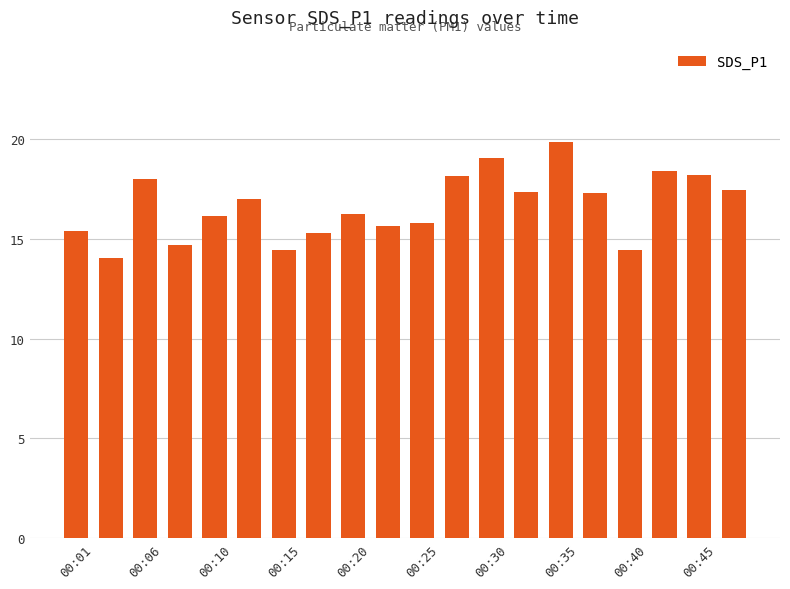

What is the average value?

16.6